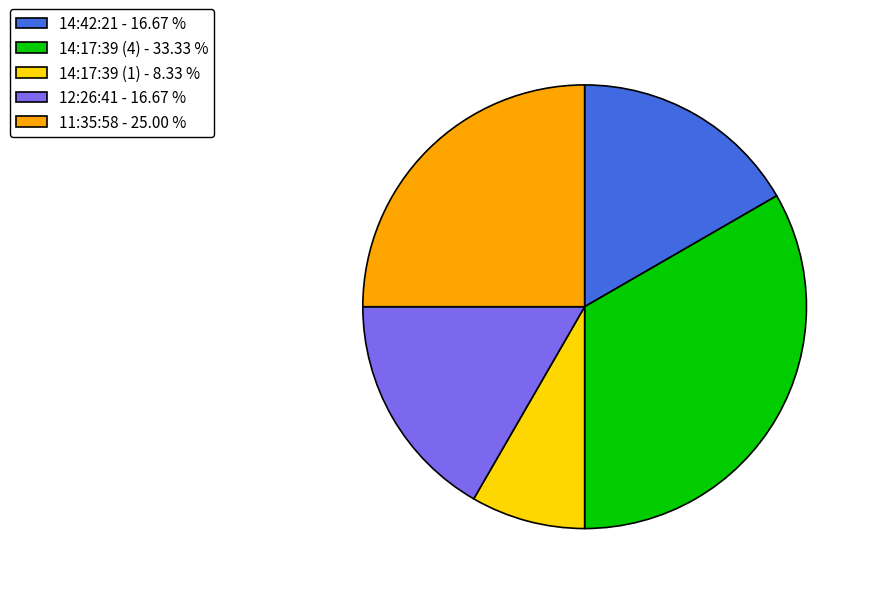

Is 12:26:41 the majority of the pie?

No